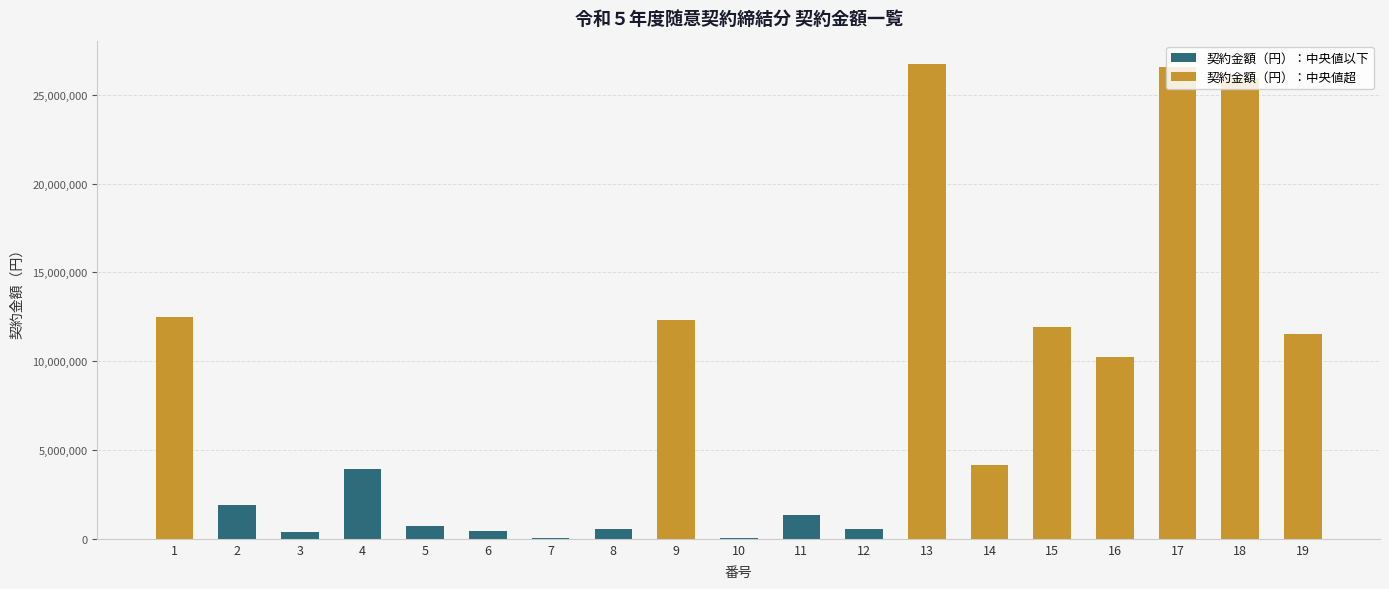

What is the greatest value displayed?

26715480